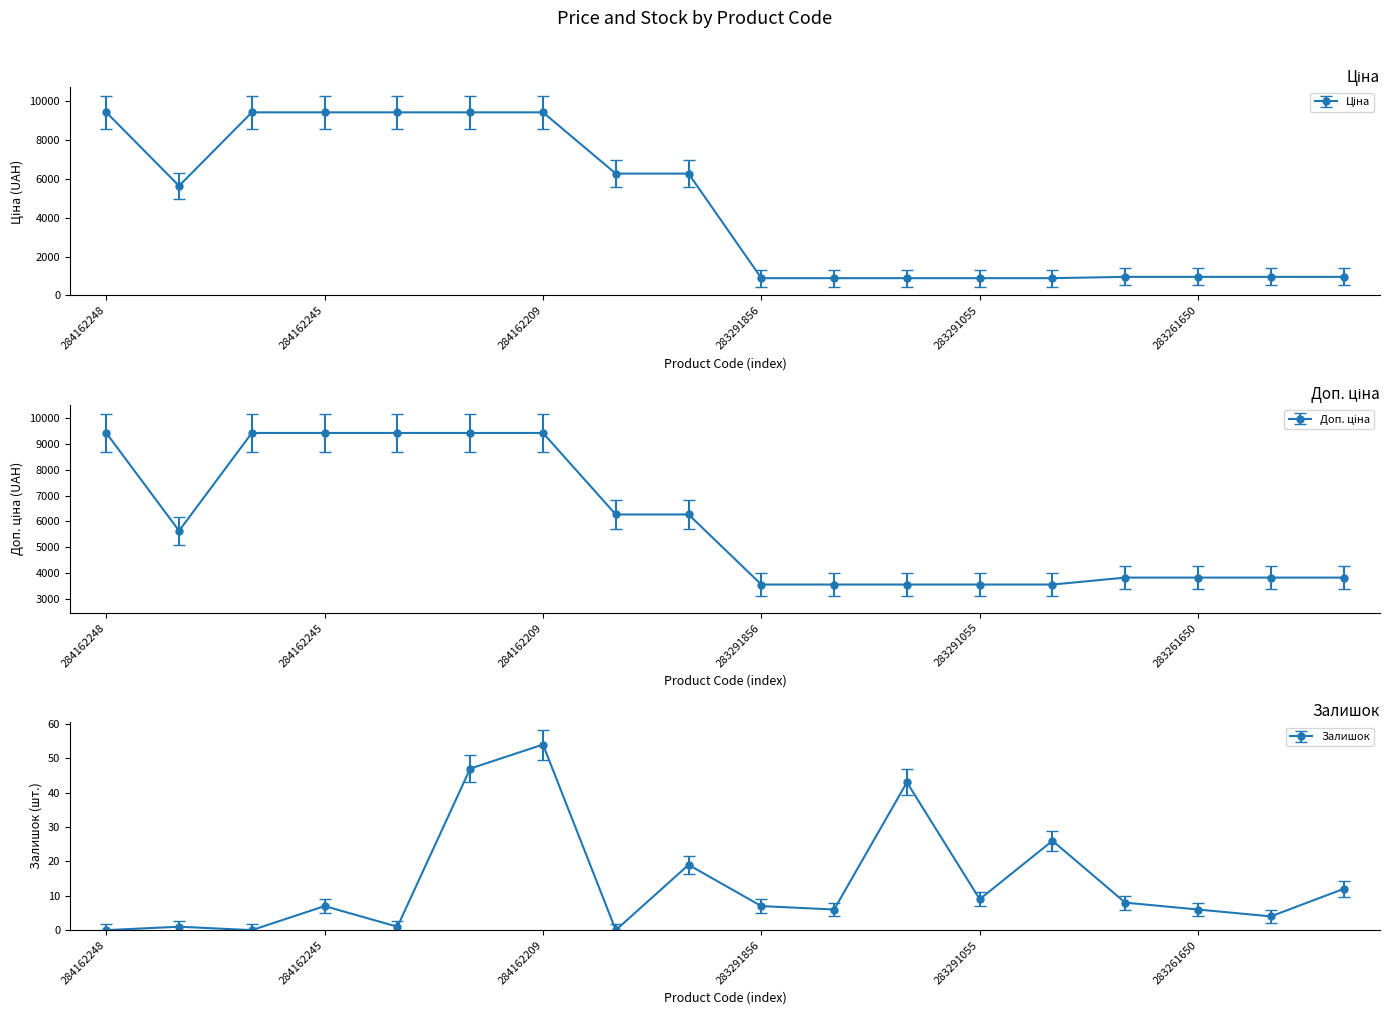

Rank the categories by Доп. ціна value from highest to lowest.

284162248, 284162246, 284162245, 284162244, 284162210, 284162209, 11352184, 11352182, 10832185, 283261651, 283261650, 283261055, 283261052, 283291856, 283291651, 283291650, 283291055, 283291052